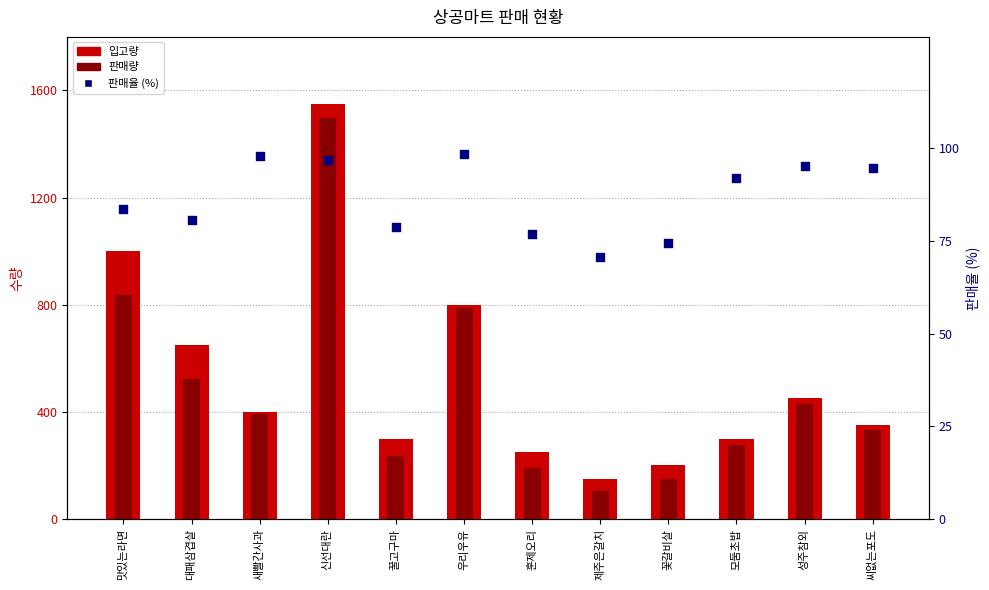

Which series reaches the maximum Y coordinate?

입고량